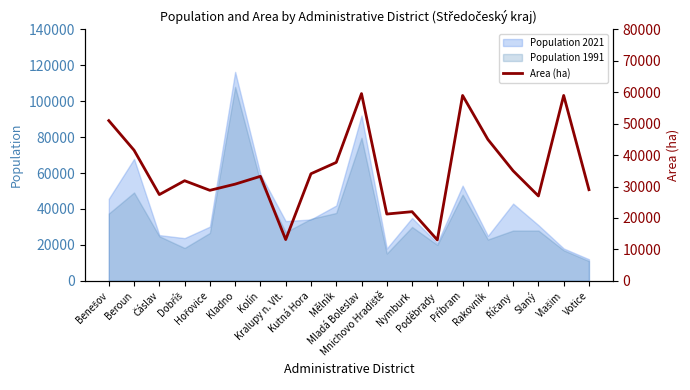

What is the minimum value for Population 1991?

11000